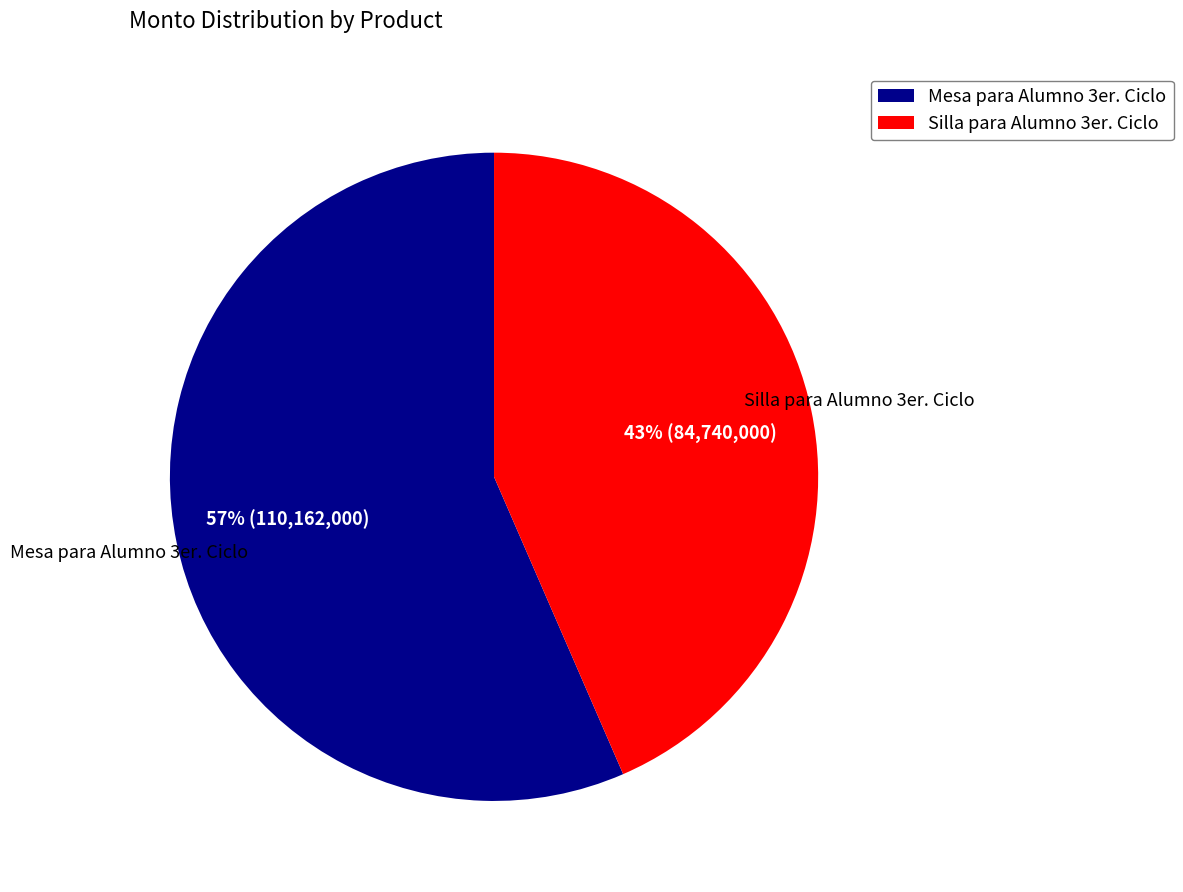

True or false: Silla para Alumno 3er. Ciclo accounts for 31% of the total.

False